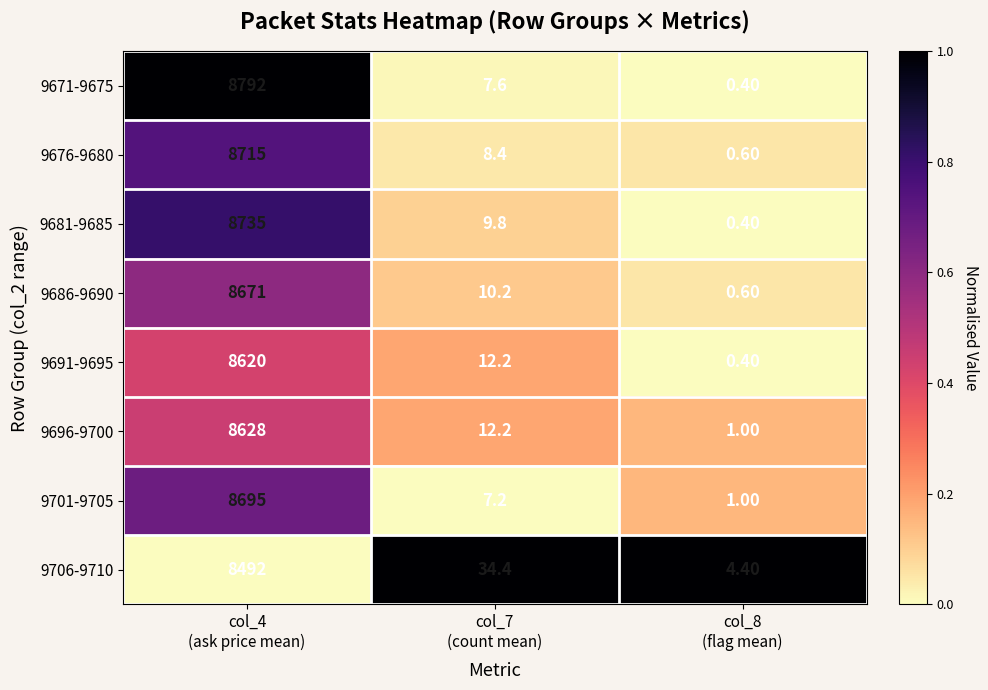

Which series has the largest range (max minus min)?

9671-9675